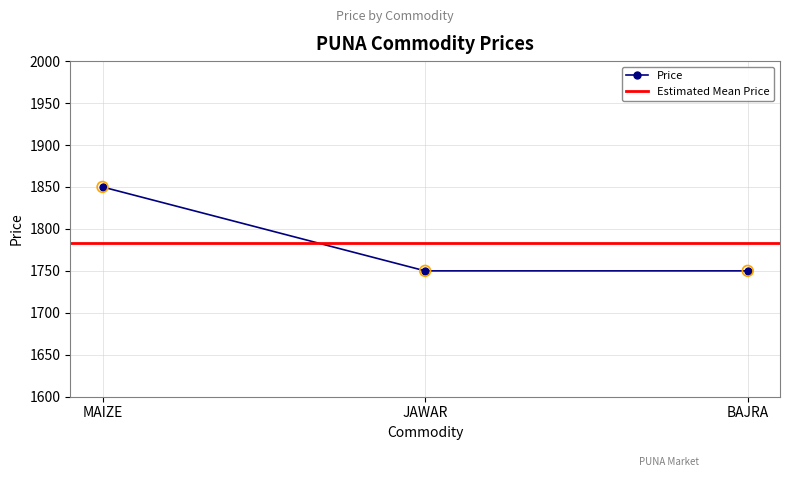

Approximately how many times larger is the value at BAJRA compared to MAIZE?

0.9